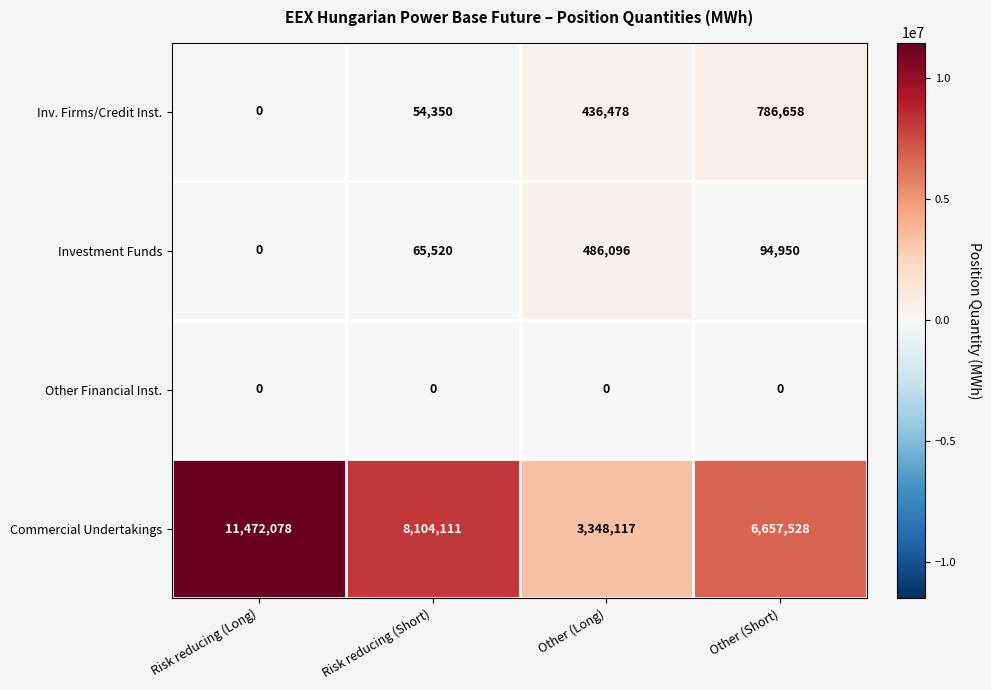

At which category is the sum across all series the highest?

Risk reducing (Long)